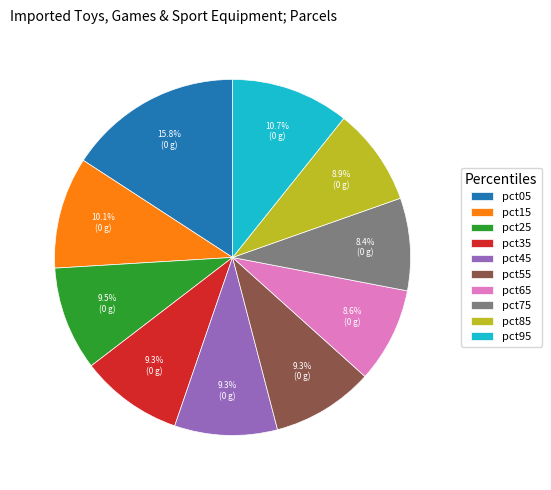

To the nearest percent, what is the difference between the pct45 and pct15 slice percentages?

1%